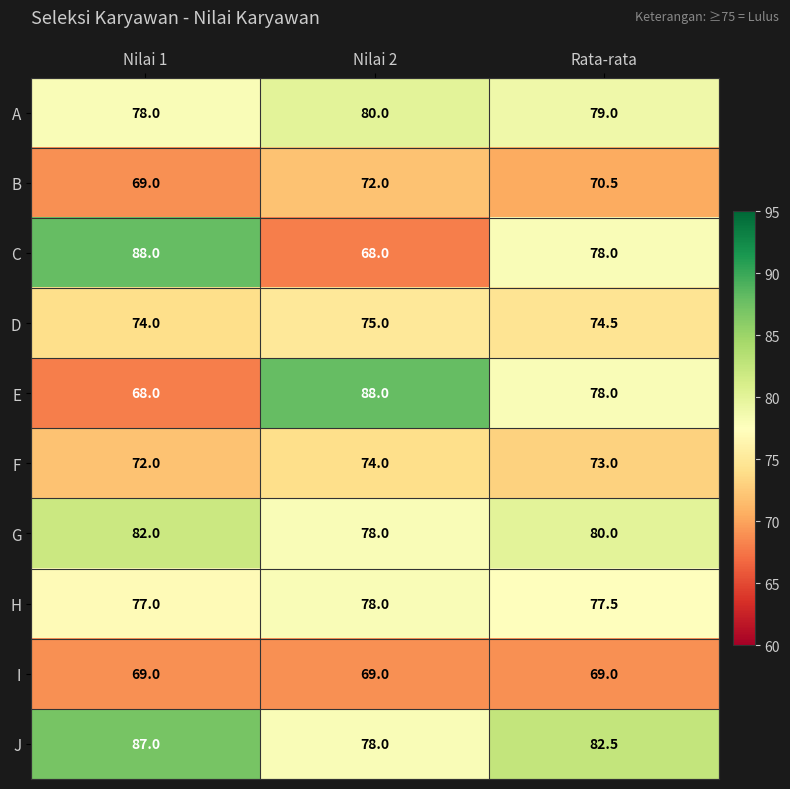

At how many categories does at least one series exceed 81?

3